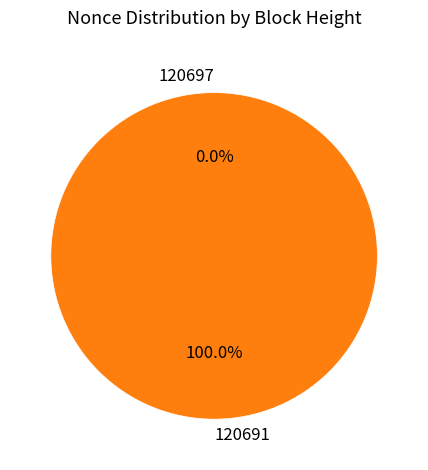

How many segments does this pie chart have?

2